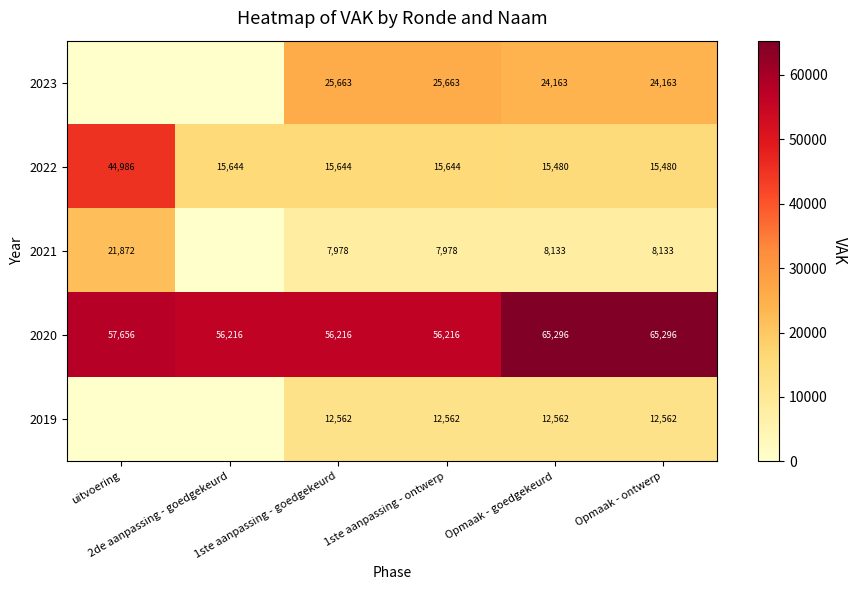

At Opmaak - ontwerp, list the series in order from largest to smallest.

2020, 2023, 2022, 2019, 2021